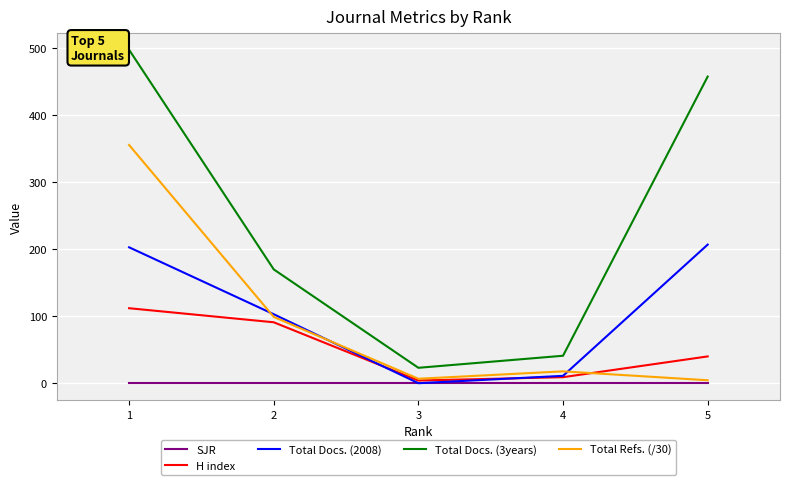

Which series changed the most between 2 and 3?

Total Docs. (3years)